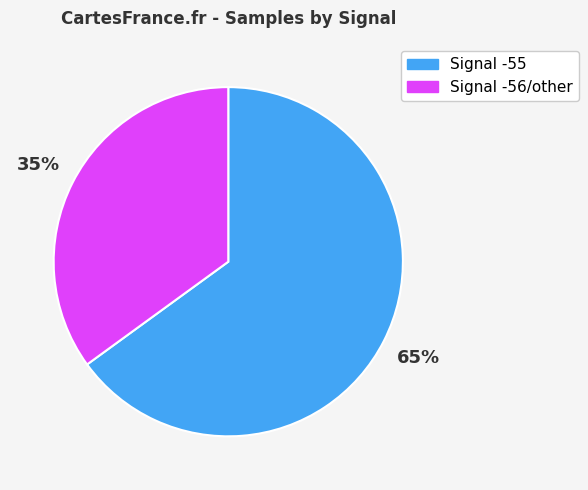

To the nearest percent, what is the difference between the largest and smallest slice percentages?

30%